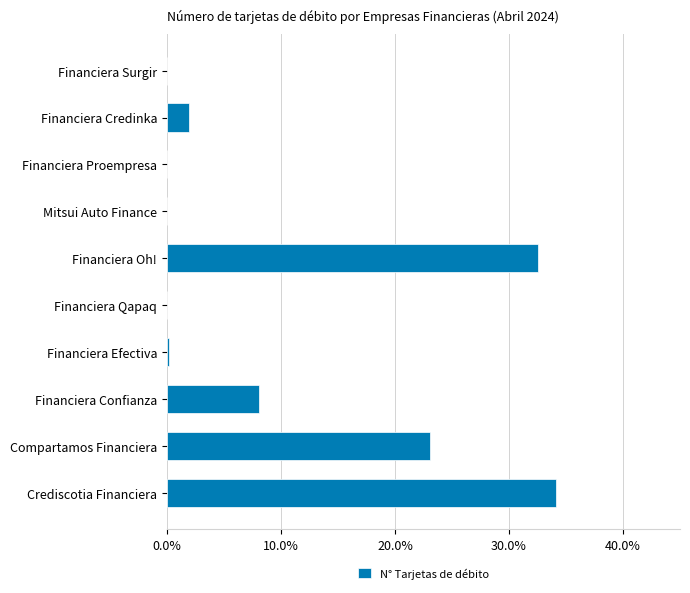

The chart shows a value of 0.0 at Financiera Surgir. True or false?

True